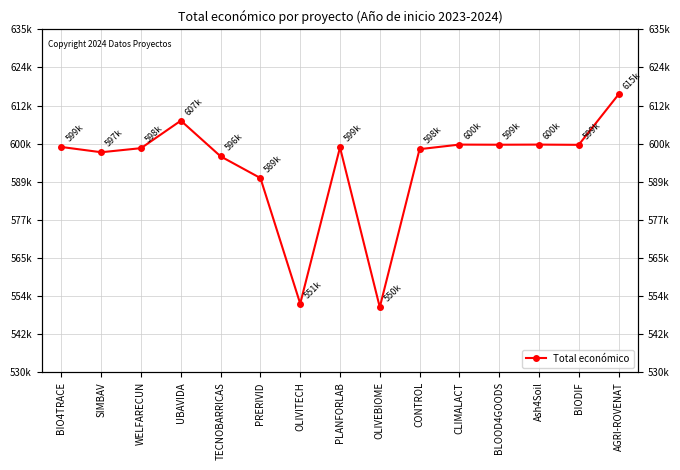

The chart shows a value of 943303 at SIMBAV. True or false?

False